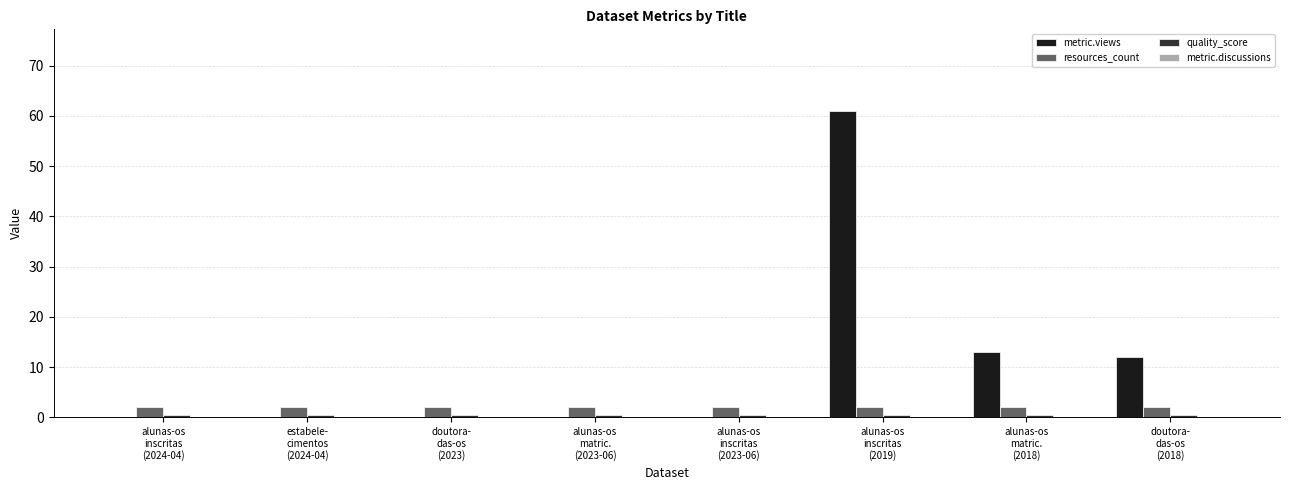

What is the maximum value for metric.views?

61.0